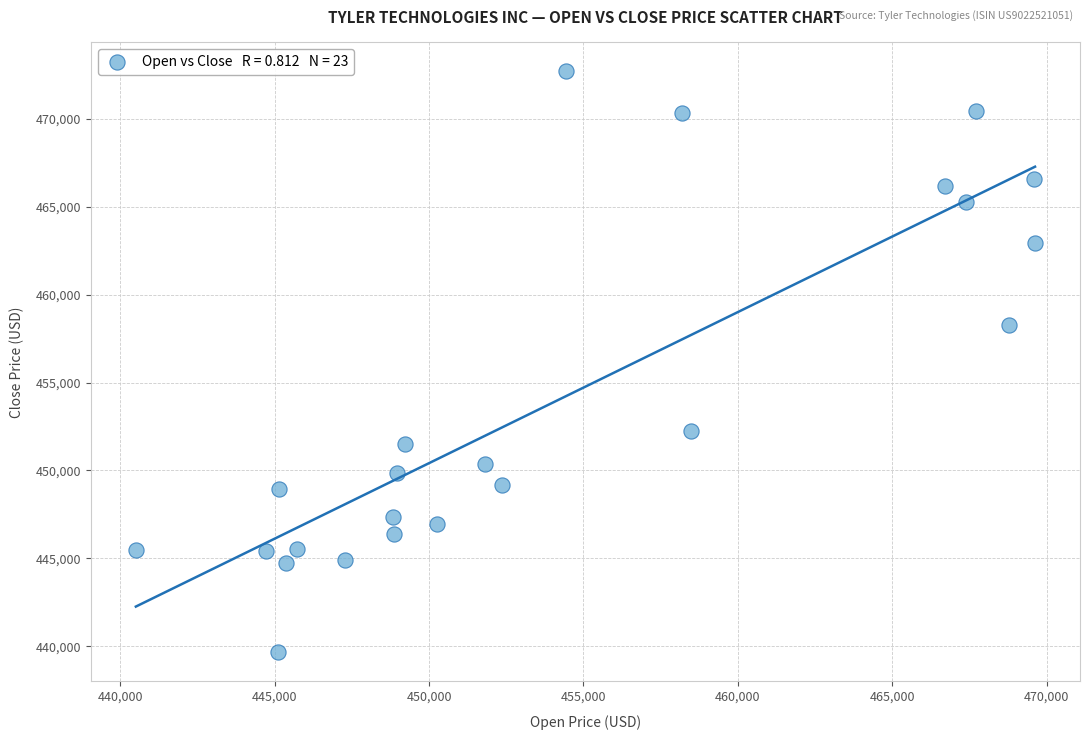

What is the range of X values (max minus min)?

29123